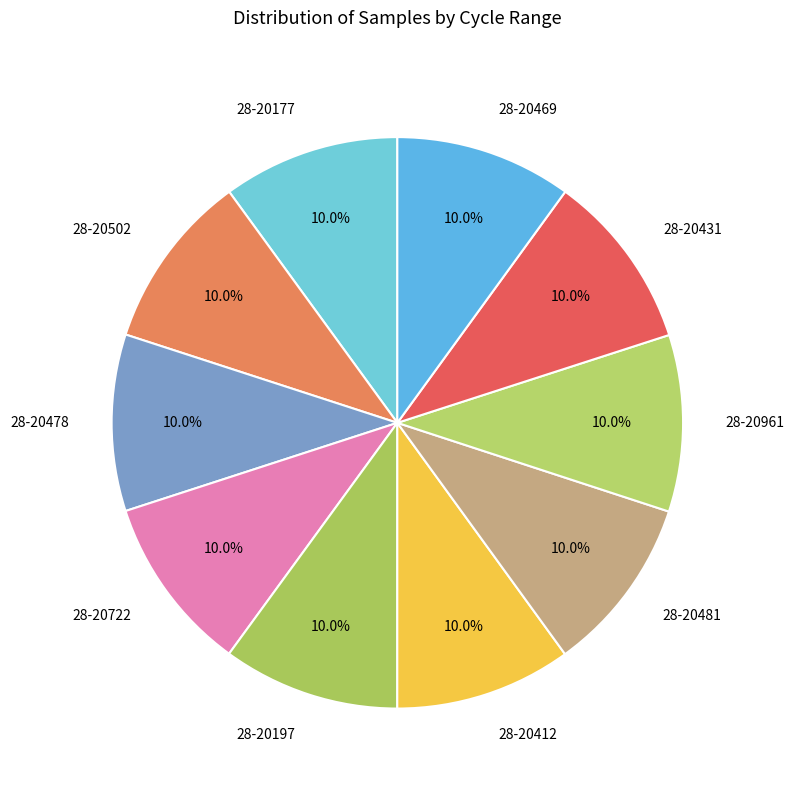

Does any single category account for the majority?

No